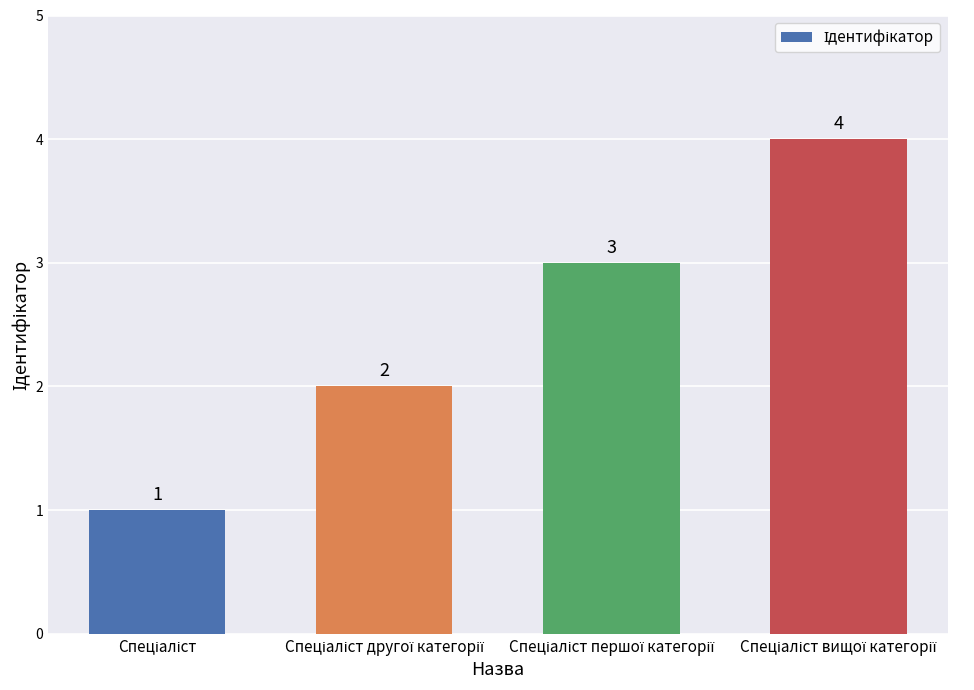

What is the sum of all values?

10